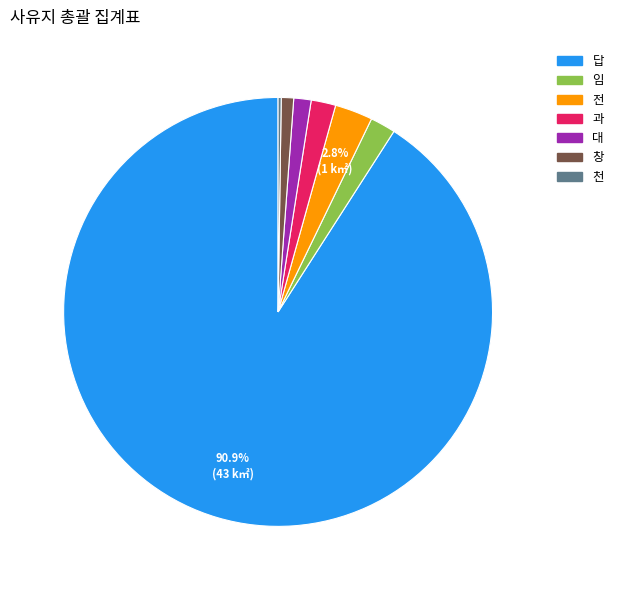

What is the majority slice?

답